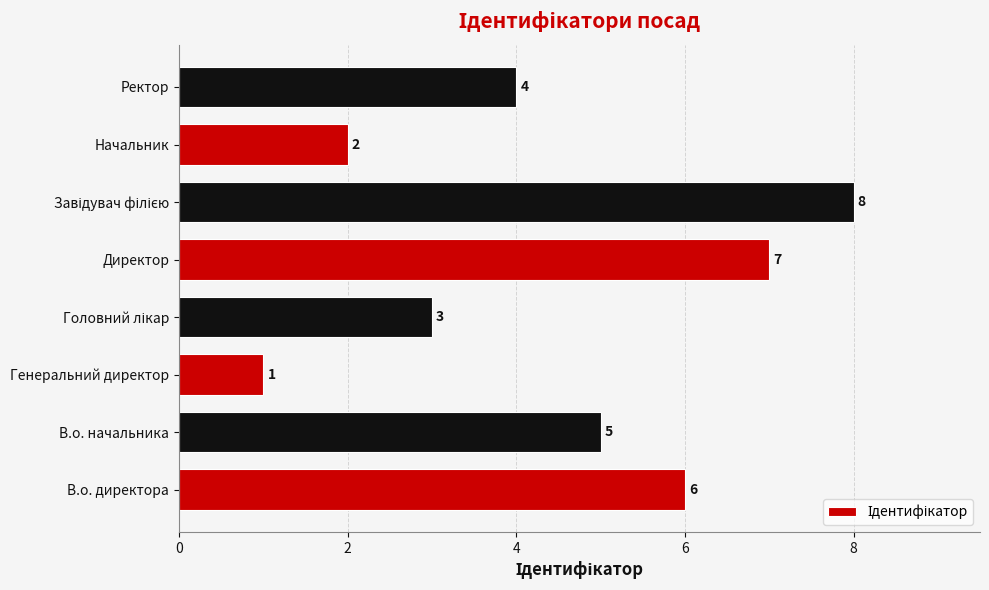

How many bars are there in total?

8